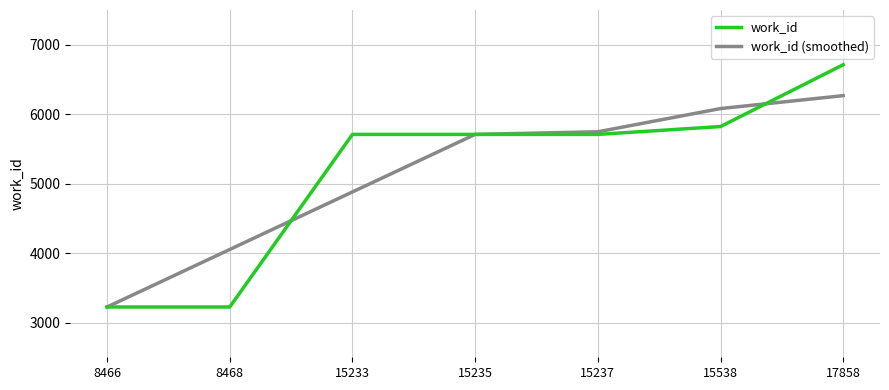

What is the sum of the work_id values at 15237 and 15235?

11418.0